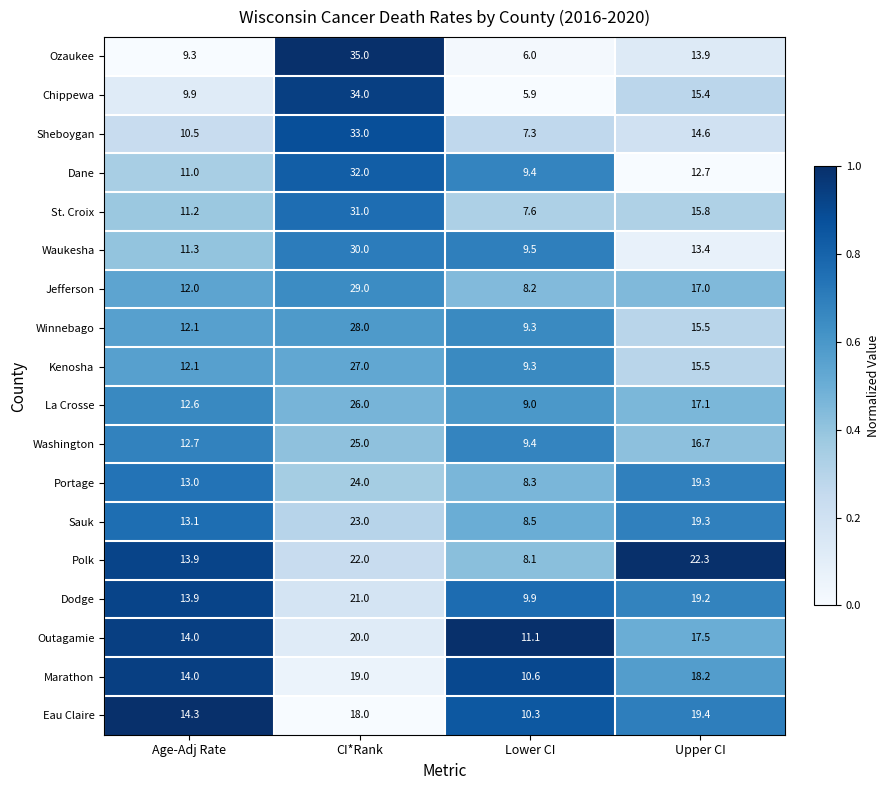

At which category does the chart reach its minimum across all series?

Lower CI